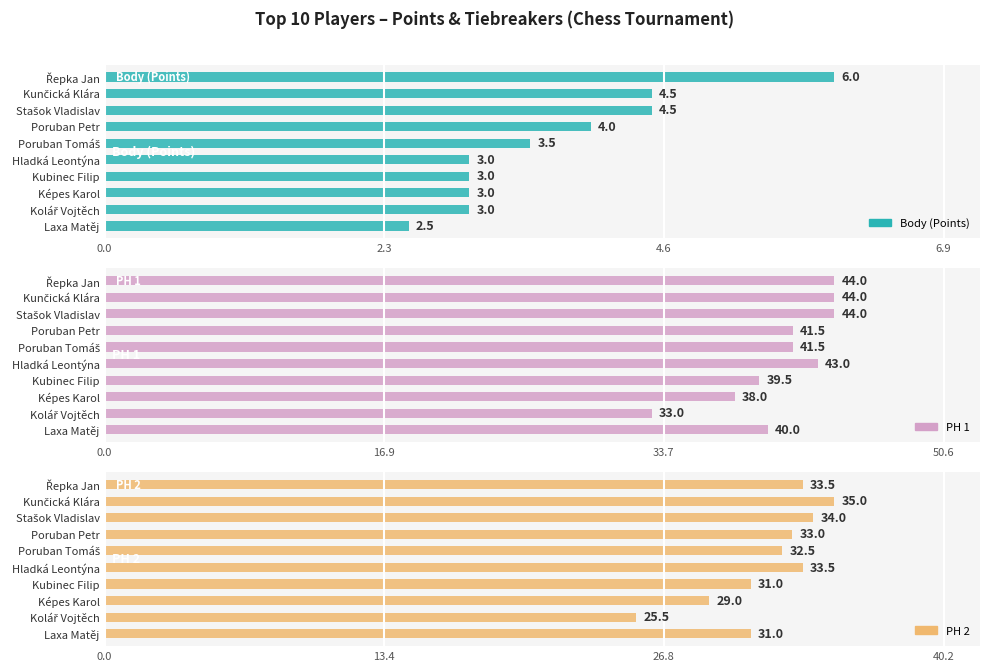

The value of PH 2 at Kolář Vojtěch is 25.5. True or false?

True